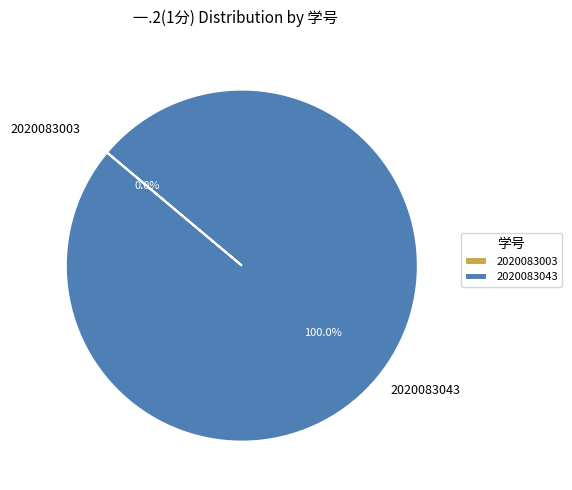

To the nearest percent, what percentage of the pie is 2020083043?

100%